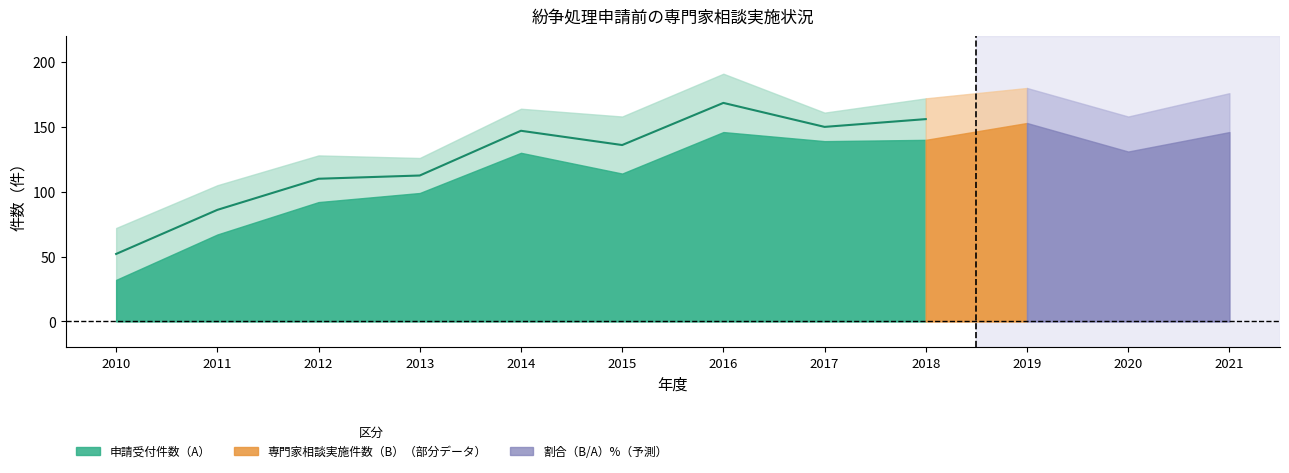

What is the spread (max minus min) of values at 2014?

84.7